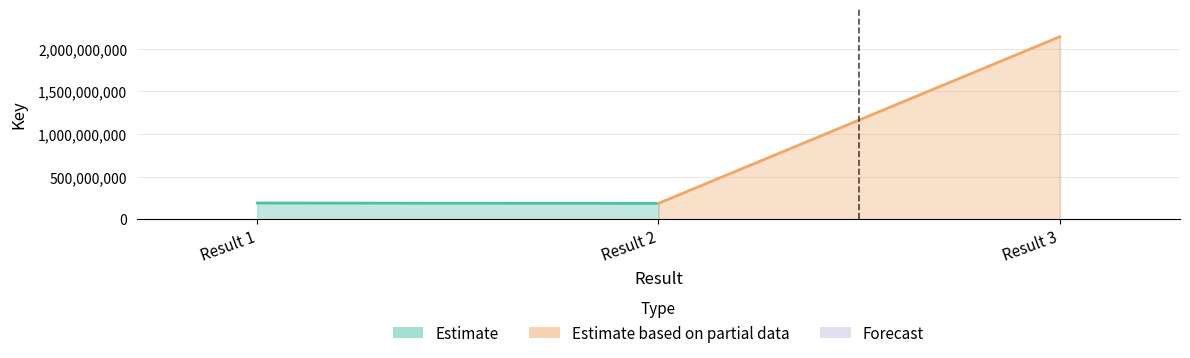

What is the sum of all values?

2520967147